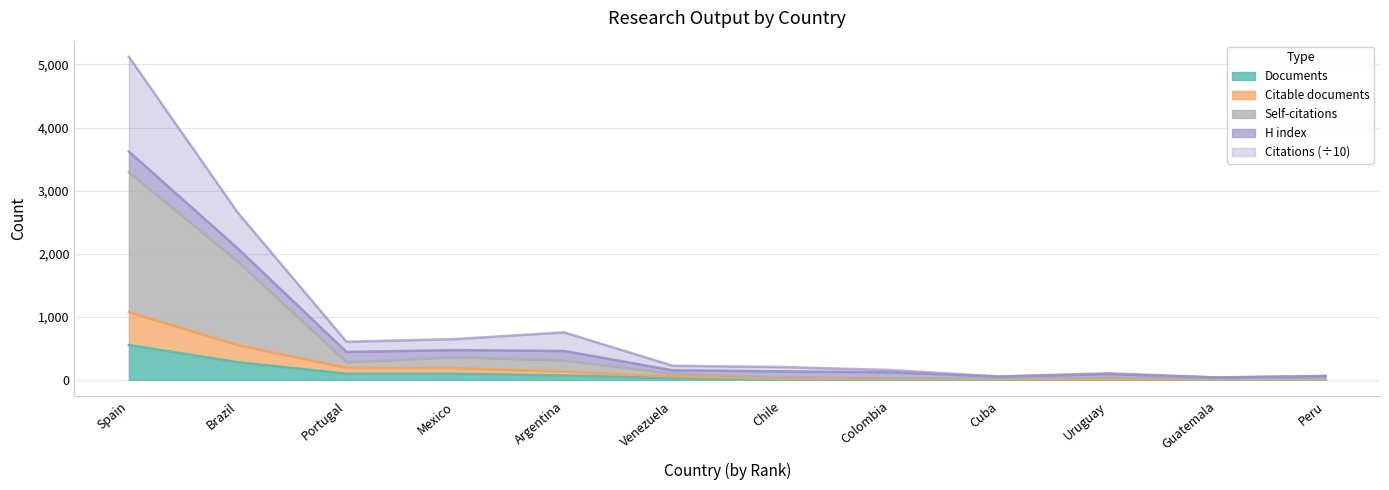

What is the maximum value shown in the chart?

5121.3